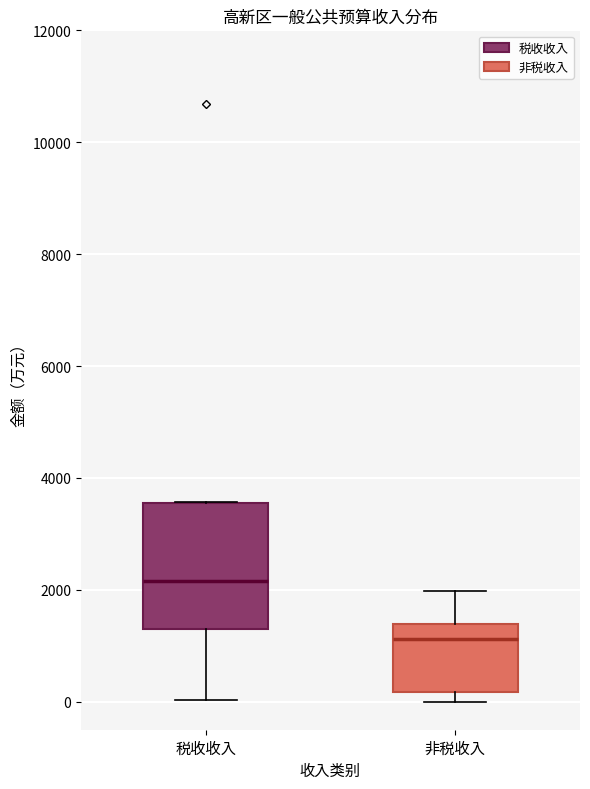

Reading left to right, transcribe this box plot: for each box, give where its median line is, the range the box spans, and where its two whiskers end, as read against the y-axis. The values are not printed on the chart, so give them approximately, as read against the axis.

税收收入: median 2200, box 1400 to 3600, whiskers 0 to 3600
非税收入: median 1200, box 200 to 1400, whiskers 0 to 2000